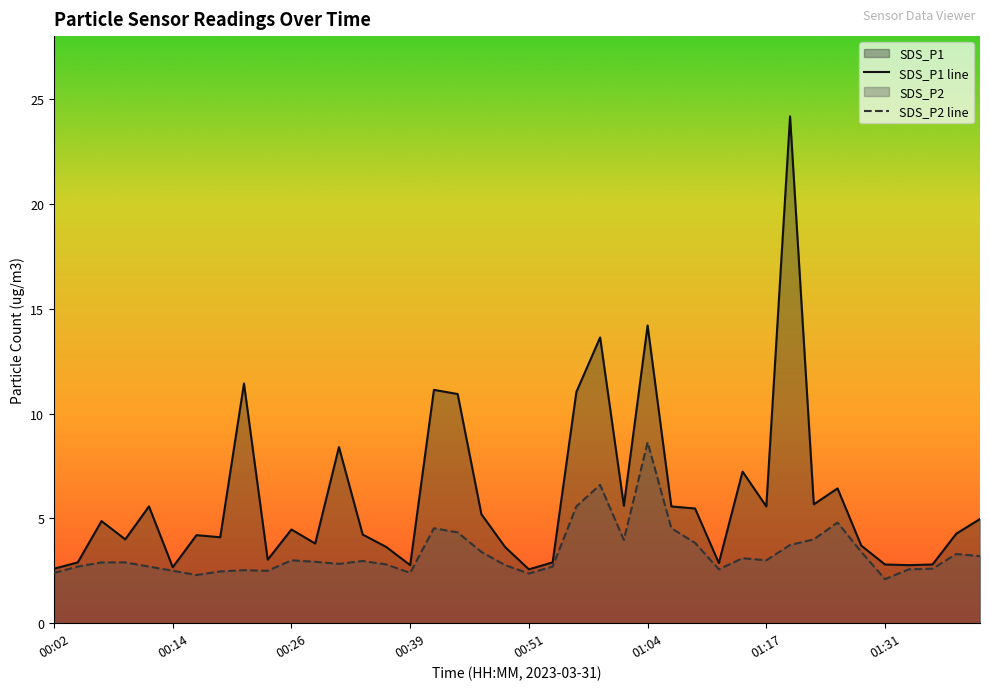

Which series has the largest range (max minus min)?

SDS_P1 line